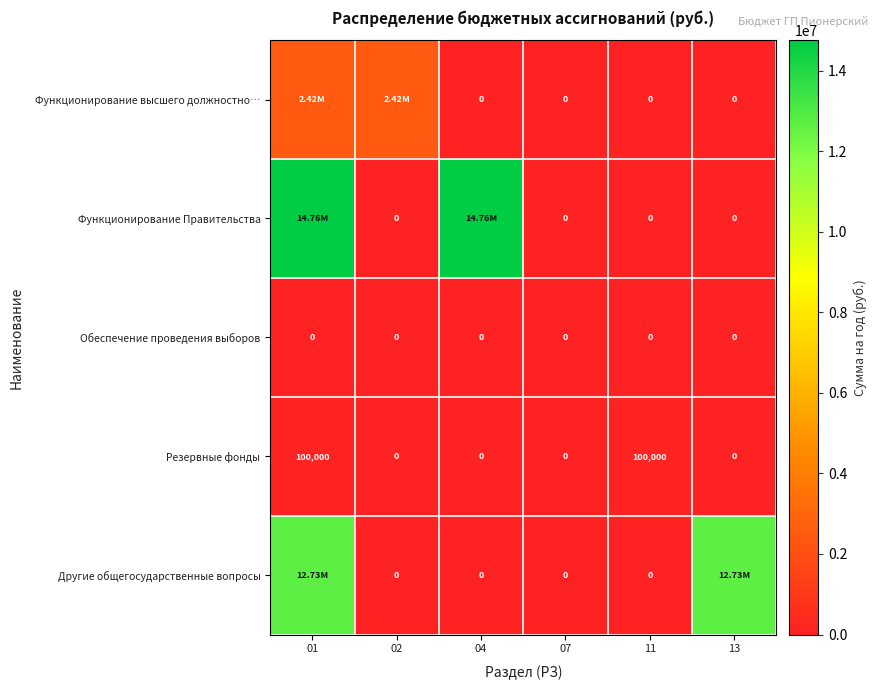

What is the total value across all series at 11?

100000